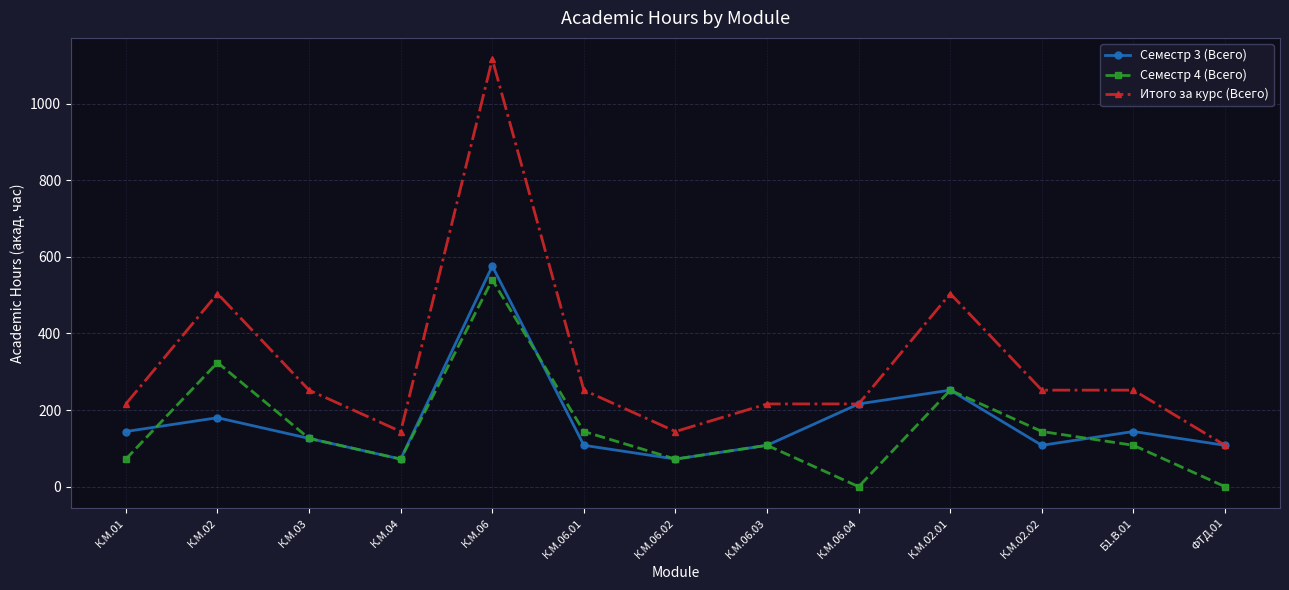

Rank the series by their maximum value, from lowest to highest.

Семестр 4 (Всего), Семестр 3 (Всего), Итого за курс (Всего)